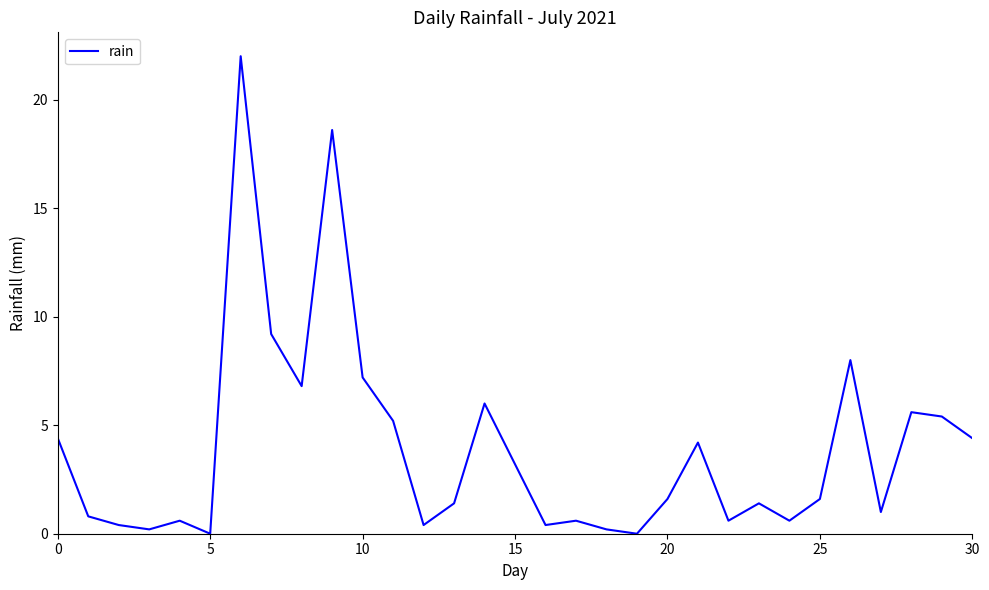

What is the difference between the maximum and minimum values?

22.0